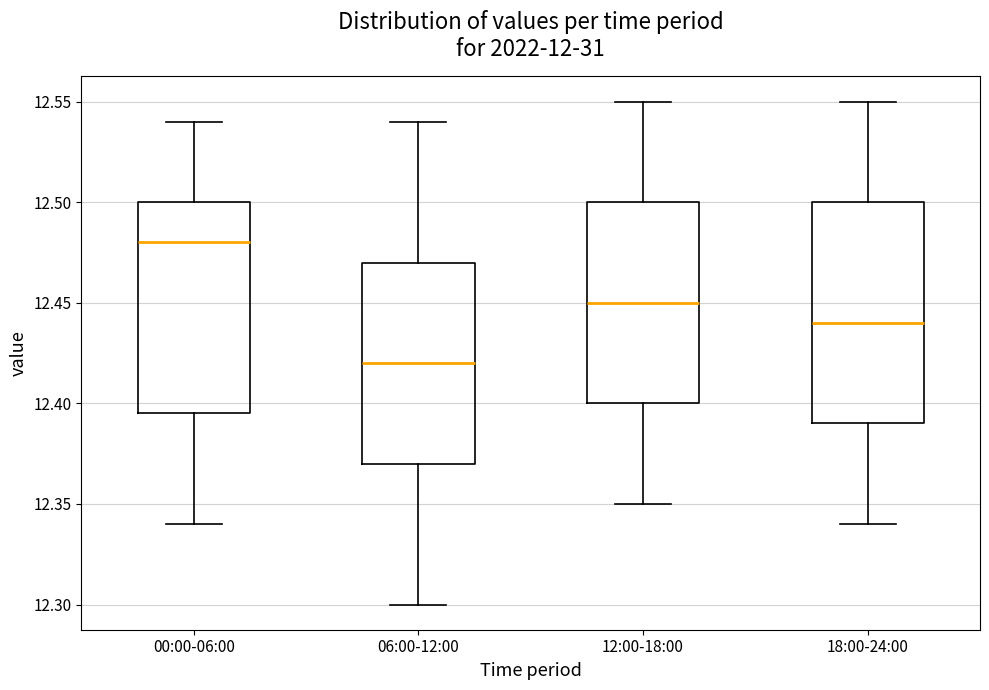

Where does the lower whisker of the box for 00:00-06:00 end on the y-axis? The values are not printed on the chart, so give them approximately, as read against the axis.

12.340